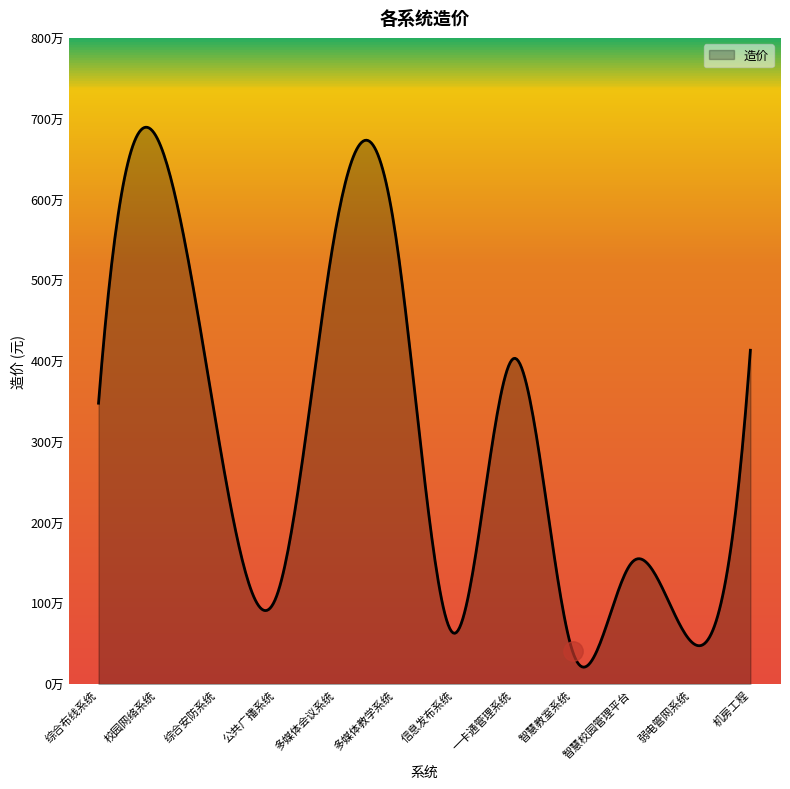

Does the chart have visible grid lines?

No